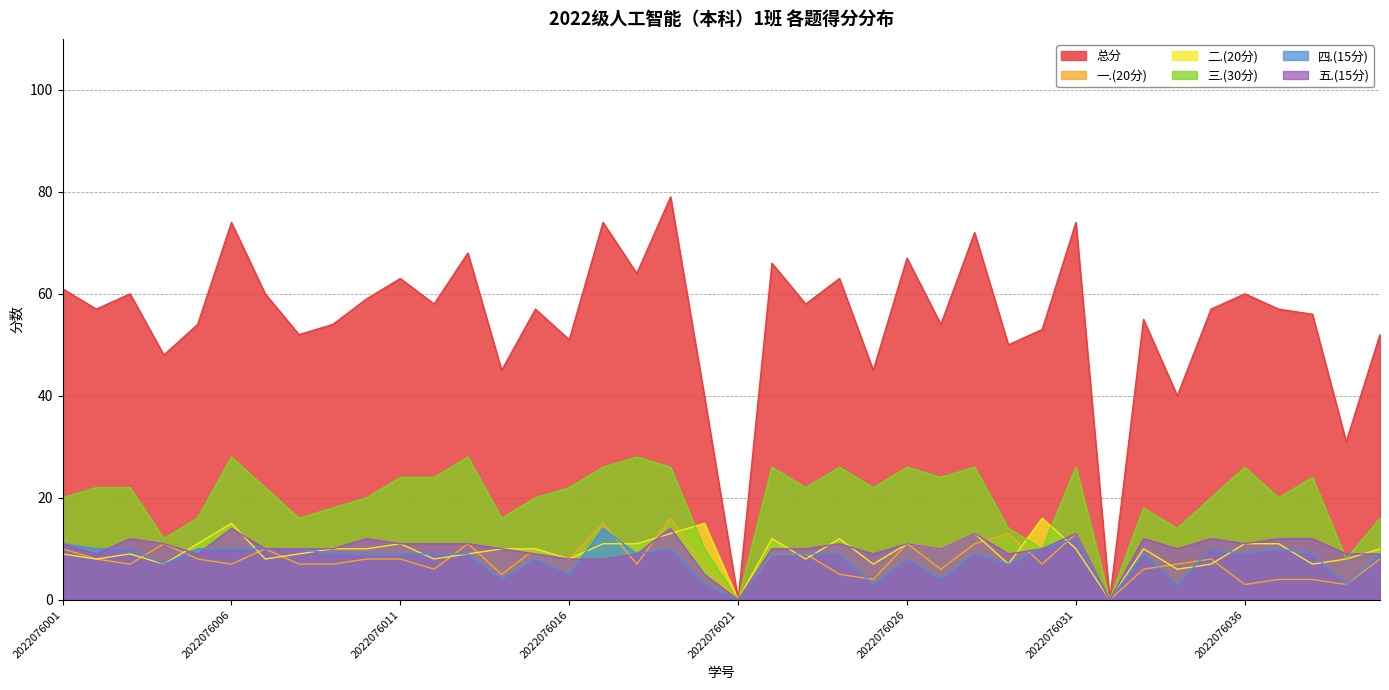

At which category does the chart reach its peak across all series?

2022076019